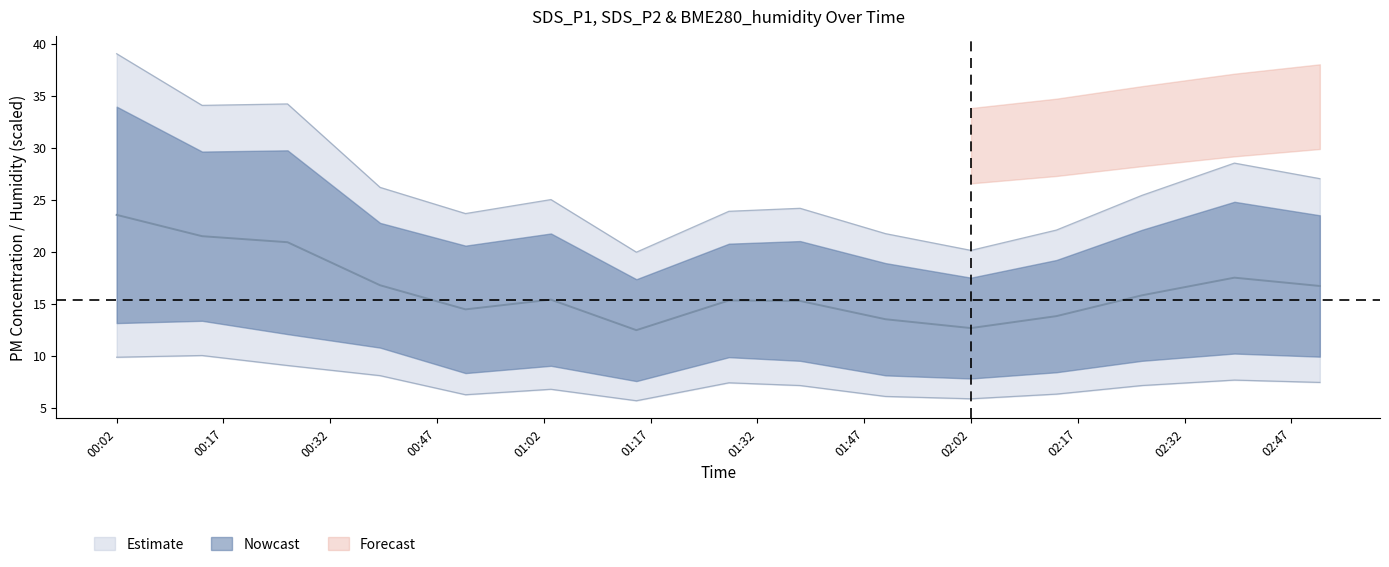

At which category does SDS_P1 reach its first local valley?

2022/03/09 00:14